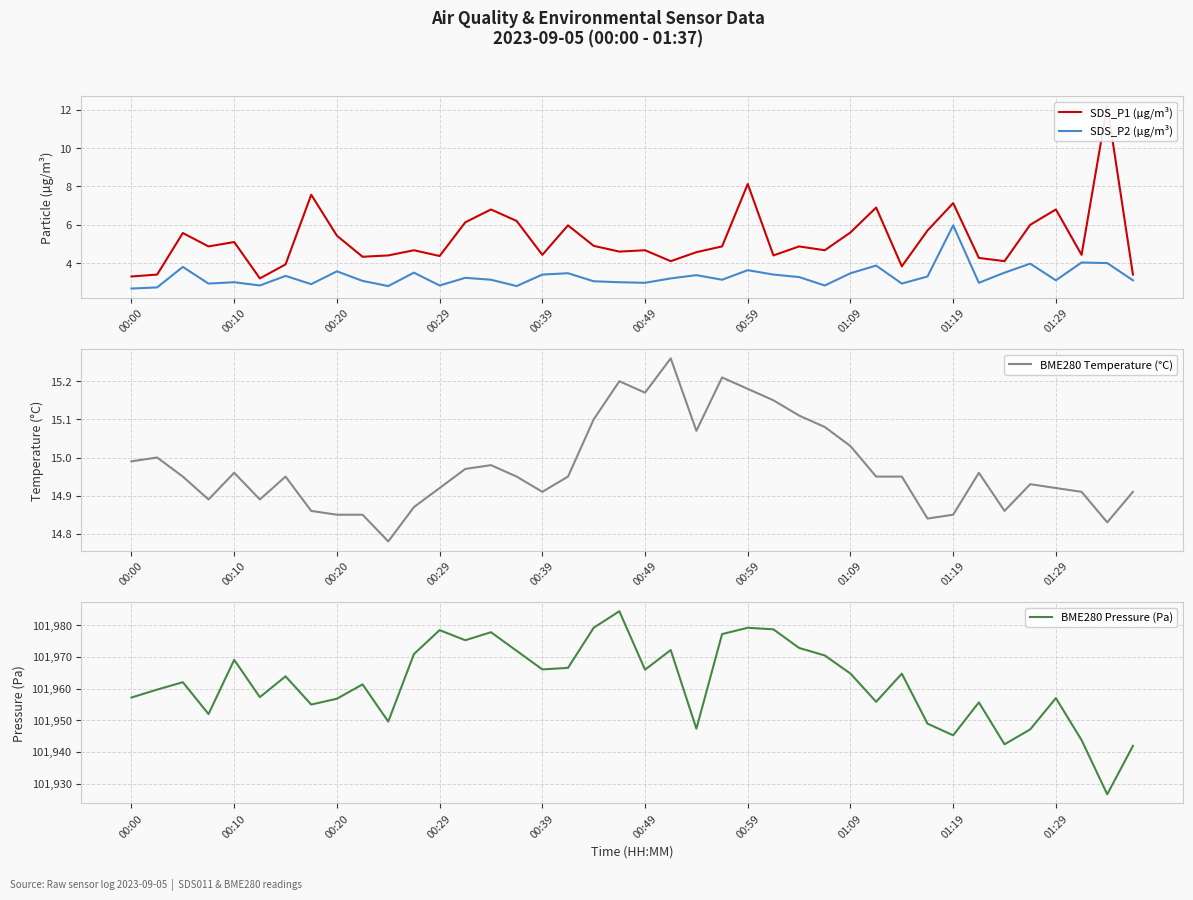

Is it true that SDS_P2 (µg/m³) equals 8.0 at 01:19?

False